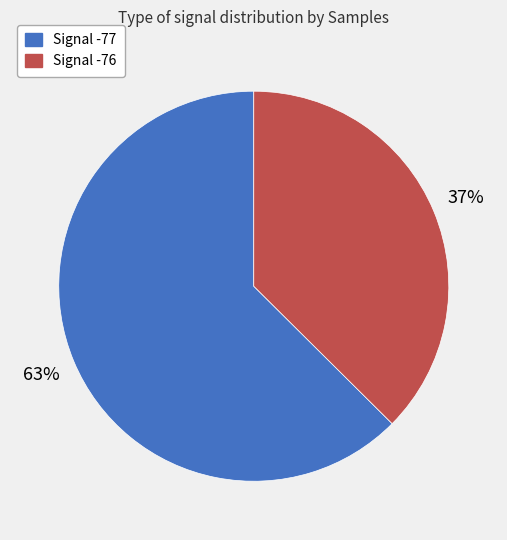

The Signal -76 slice represents 37% of the pie. True or false?

True